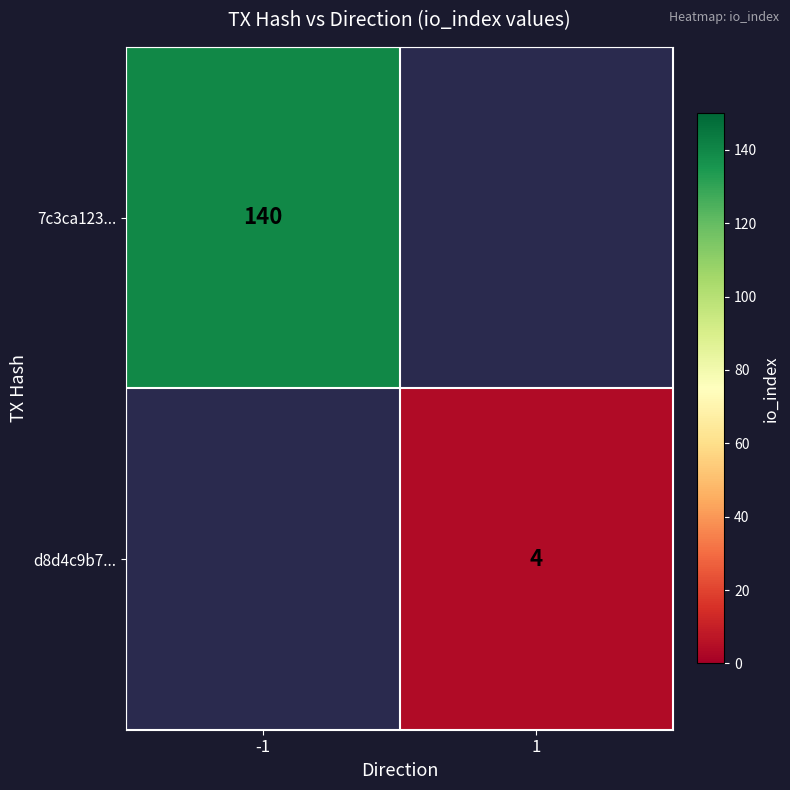

At which category does the chart reach its peak across all series?

-1